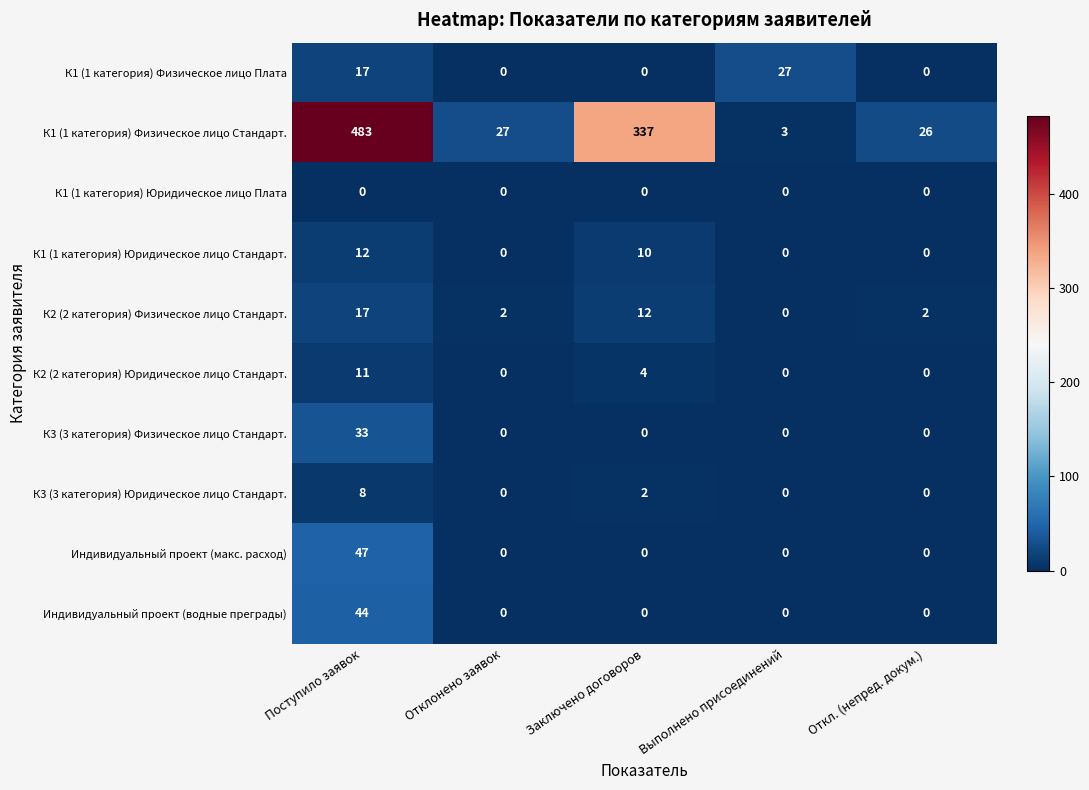

Which series has the largest total across all categories?

К1 (1 категория) Физическое лицо Стандарт.